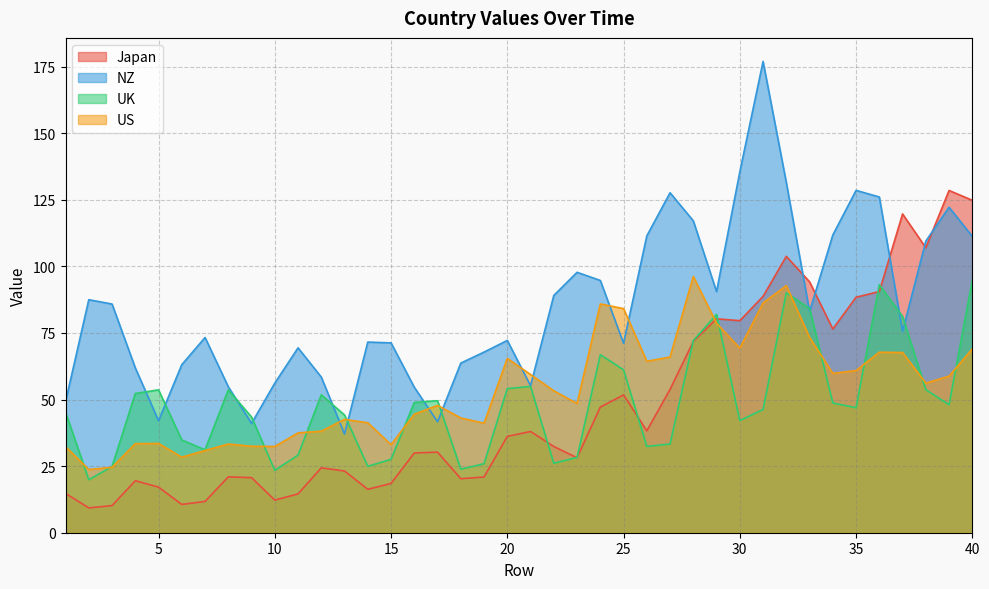

The value of UK at 25 is 61.2. True or false?

True